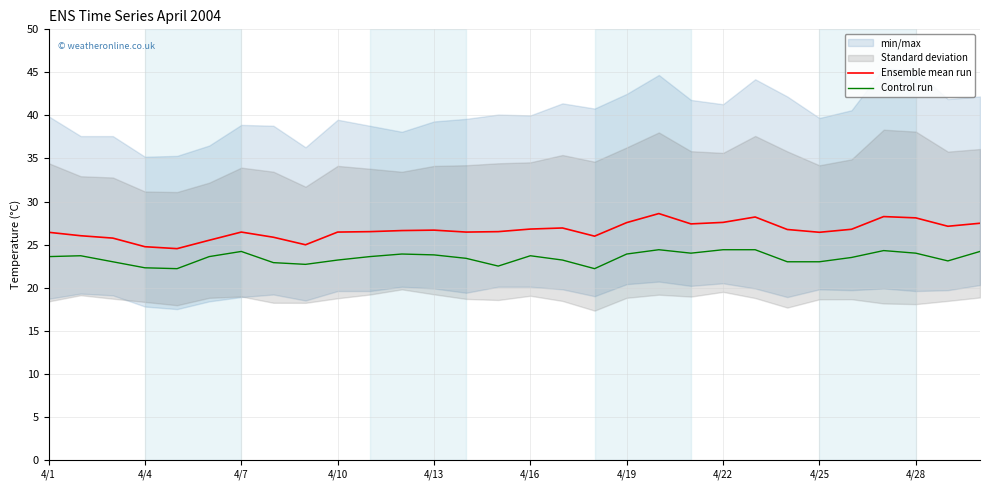

True or false: Ensemble mean run and Control run cross at least once.

False